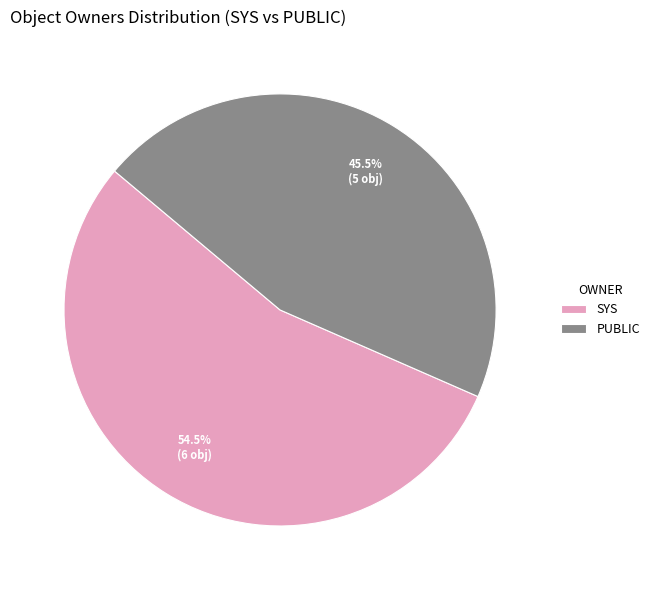

What is the smallest slice in the pie chart?

PUBLIC